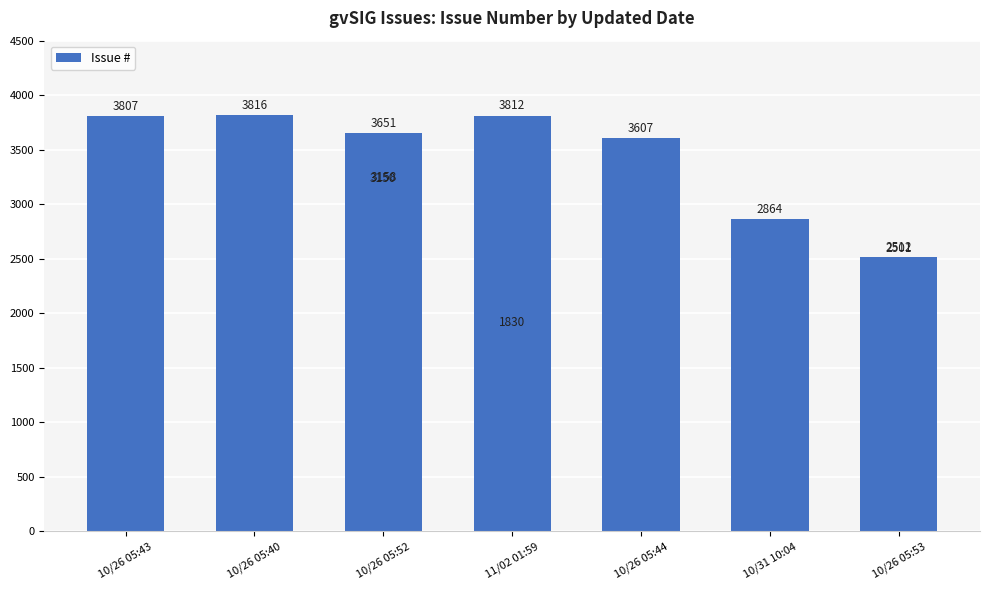

Read the value at 10/26 05:44.

3607